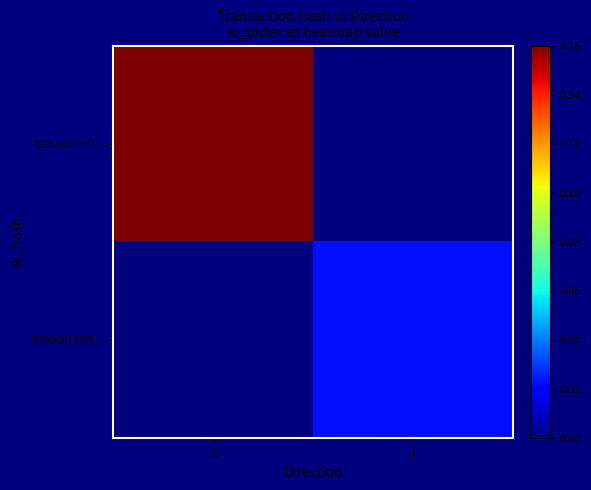

Reading left to right, extract all data points from this chart.

0205aa8c9cf1...: -1=0.2	1=0.0
785890b12565...: -1=0.0	1=0.0